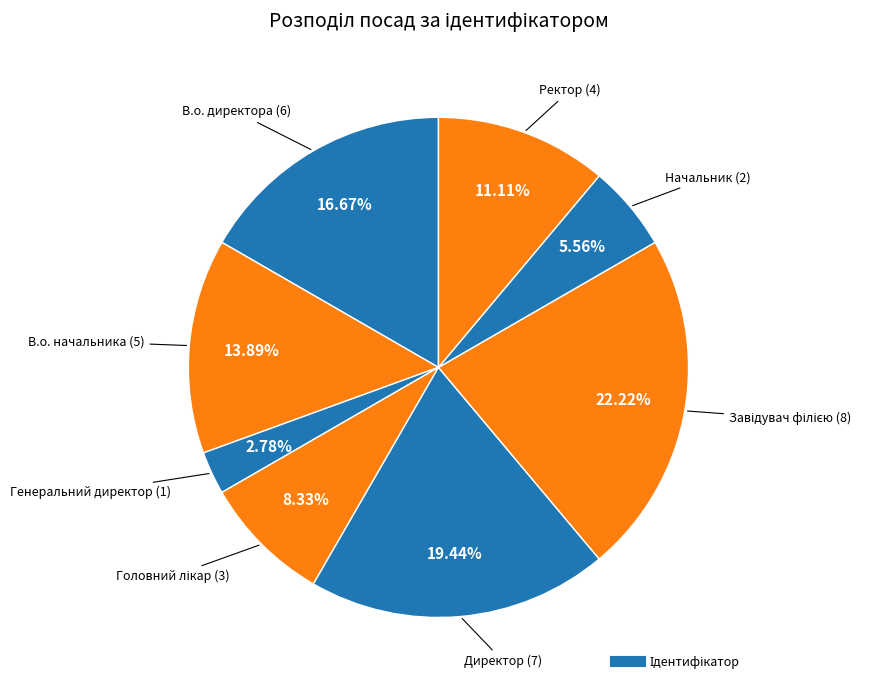

Rank the categories by value from lowest to highest.

Генеральний директор, Начальник, Головний лікар, Ректор, В.о. начальника, В.о. директора, Директор, Завідувач філією